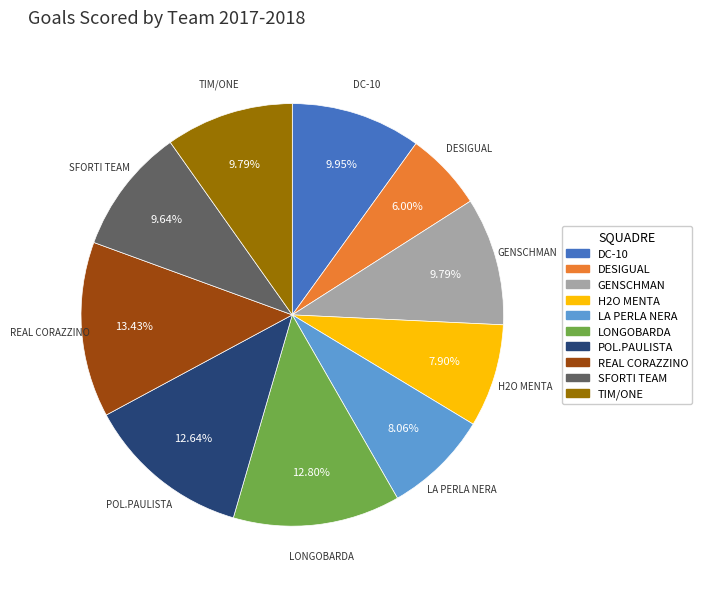

Do TIM/ONE and H2O MENTA together represent more than half of the pie?

No